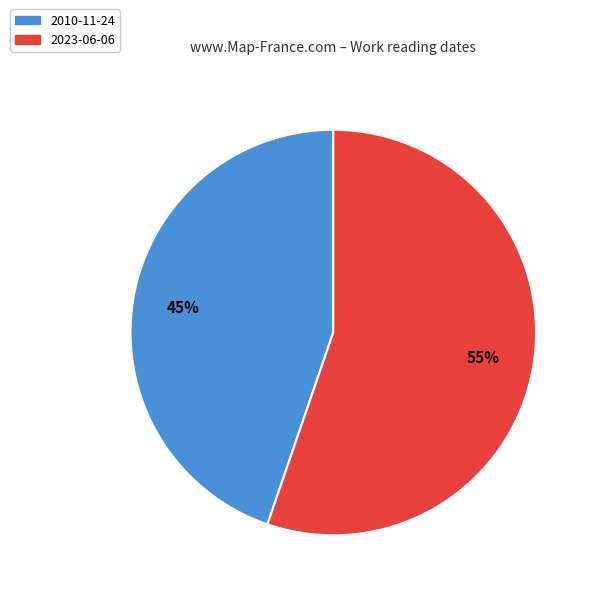

Between 2010-11-24 and 2023-06-06, which is larger?

2023-06-06